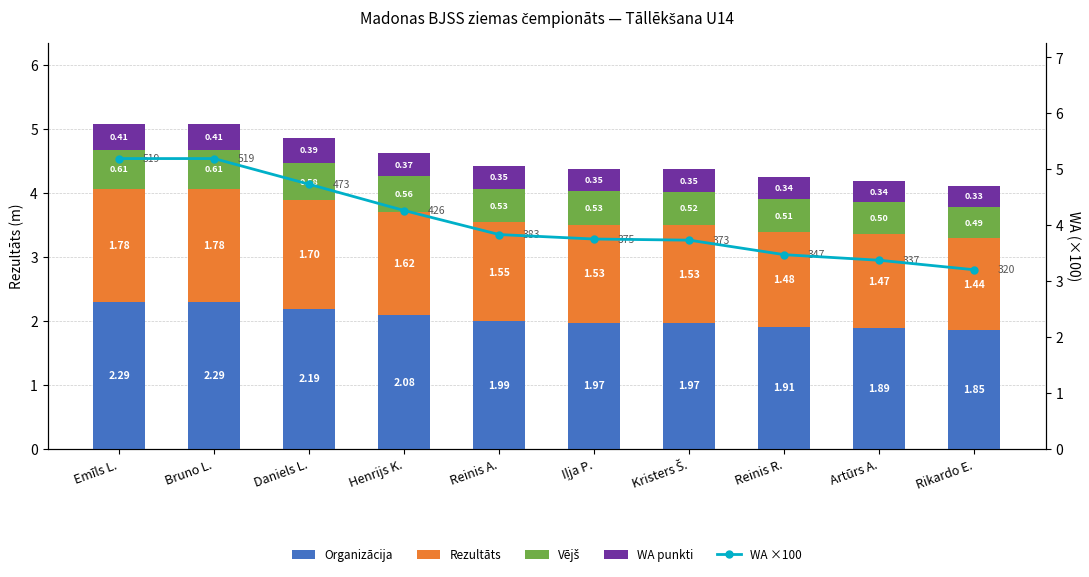

True or false: Organizācija has a value of 2.0 at Kristers Š..

True